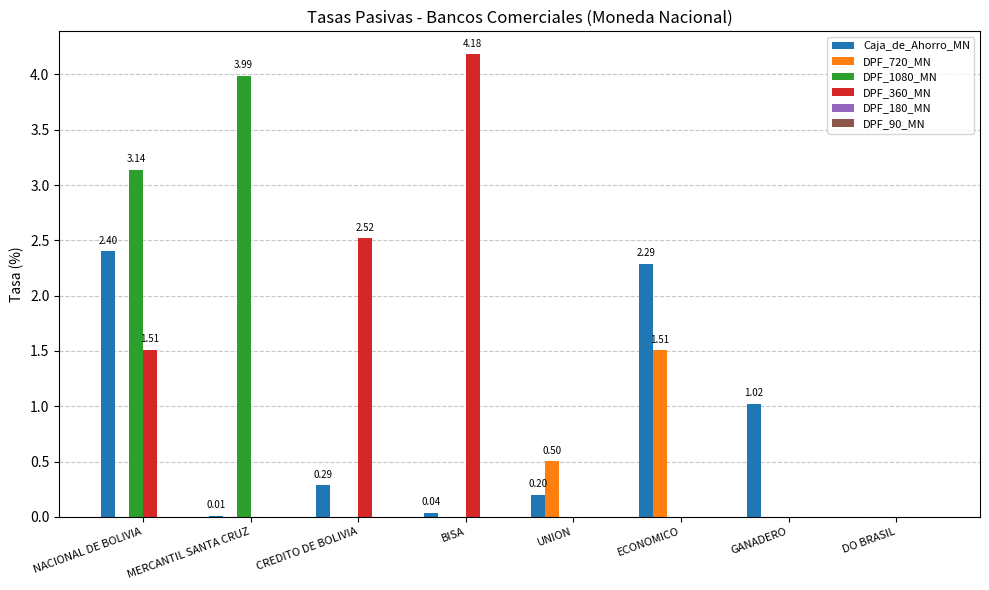

What is the sum of all DPF_360_MN values?

8.2